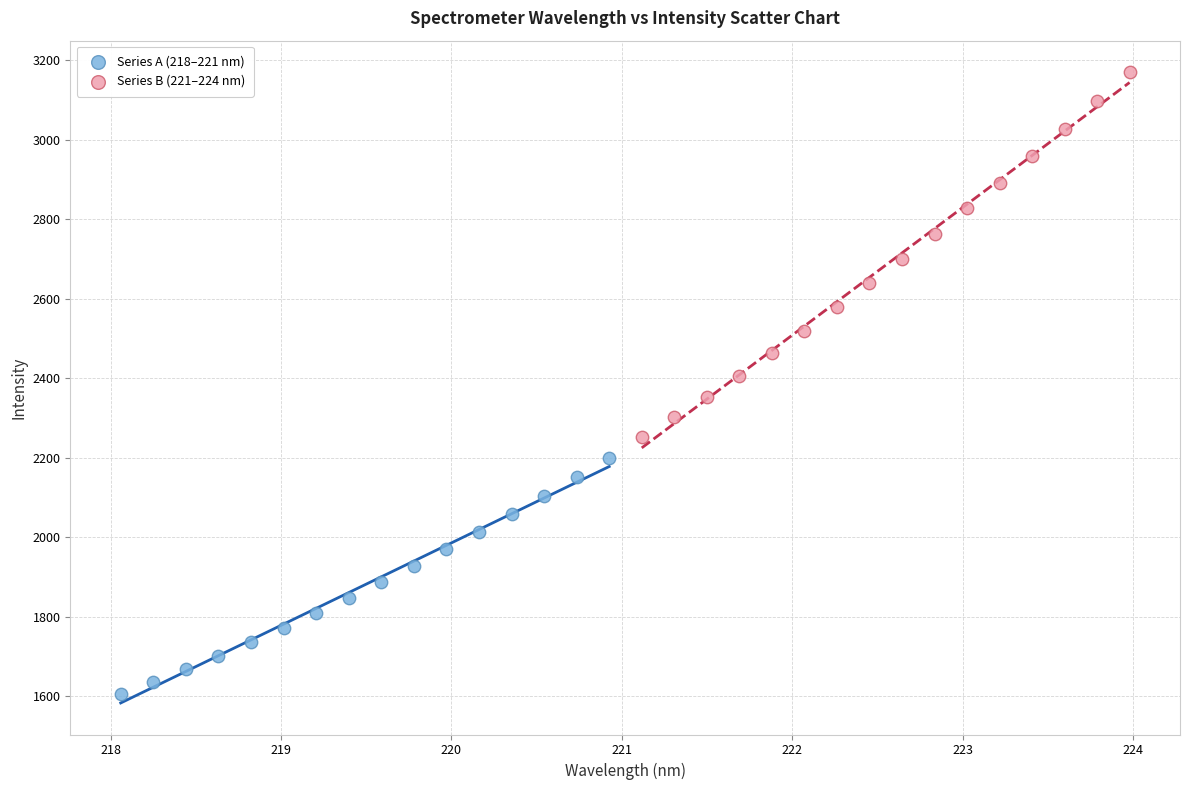

Which series has the widest spread of Y values?

Series B (221–224 nm)